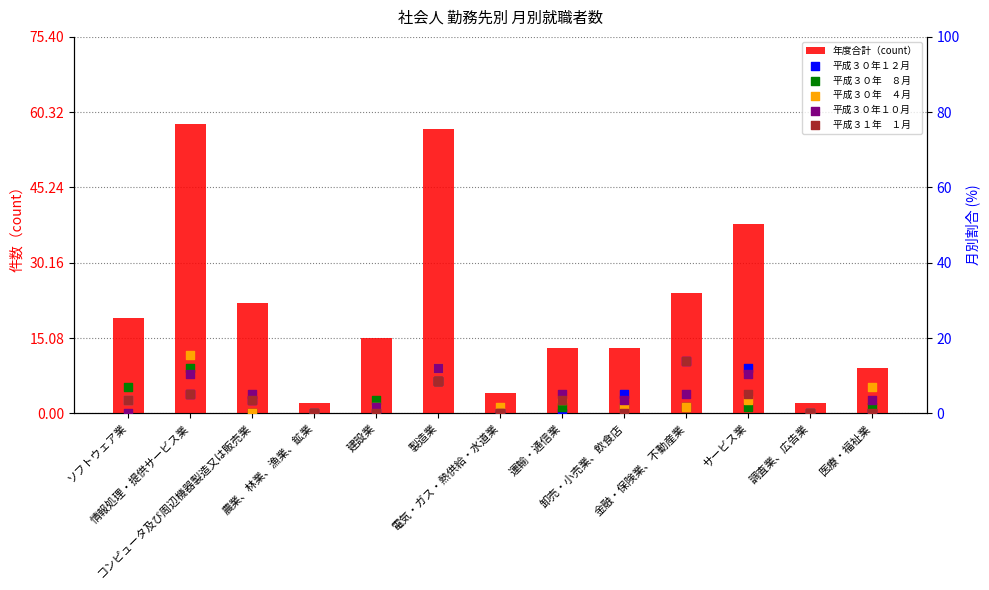

Which series has the largest total across all categories?

年度合計（count）